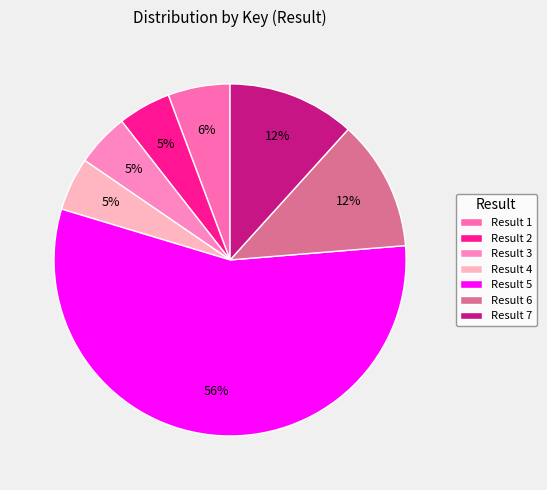

How many slices are in this pie chart?

7